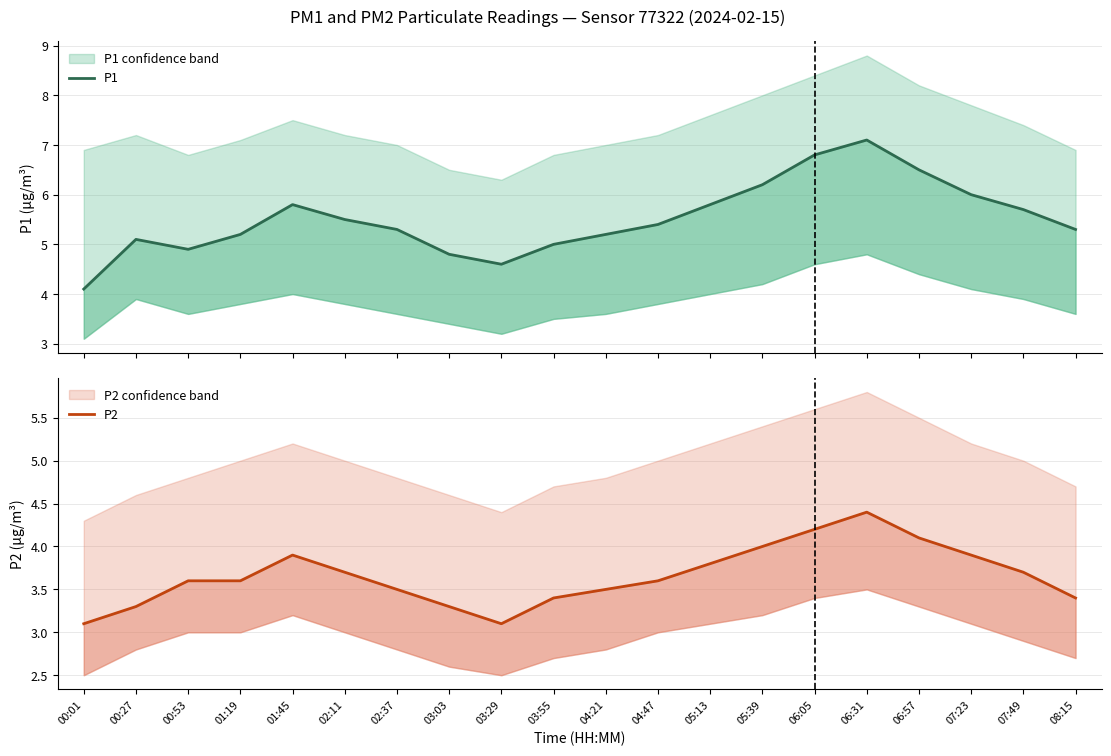

Which label corresponds to the smallest value in the chart?

00:01